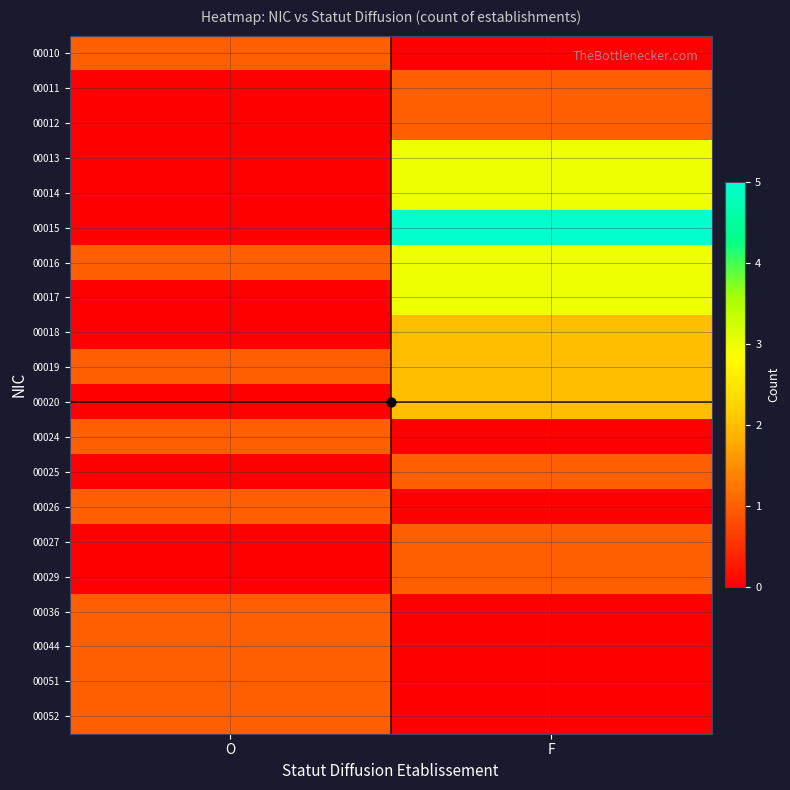

What is the greatest value displayed?

5